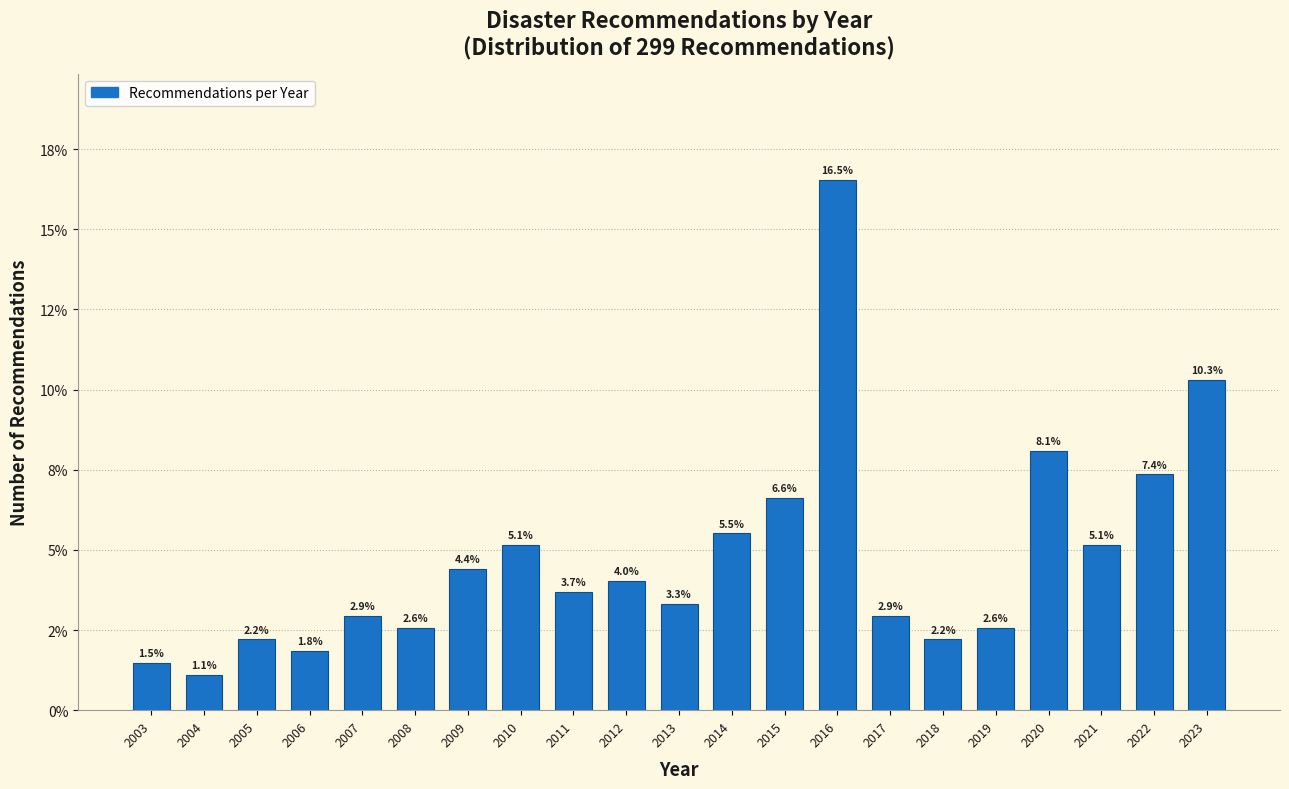

Does the chart contain any negative values?

No